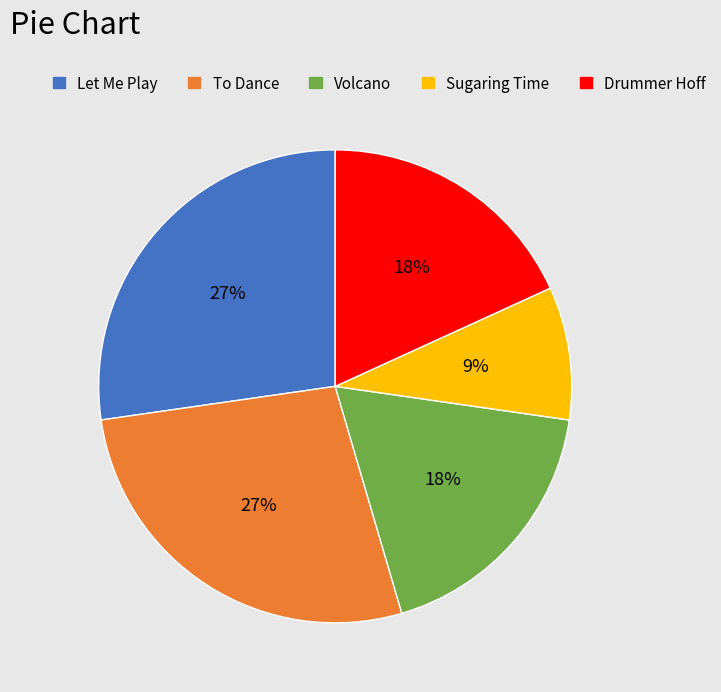

Do To Dance and Let Me Play together represent more than half of the pie?

Yes